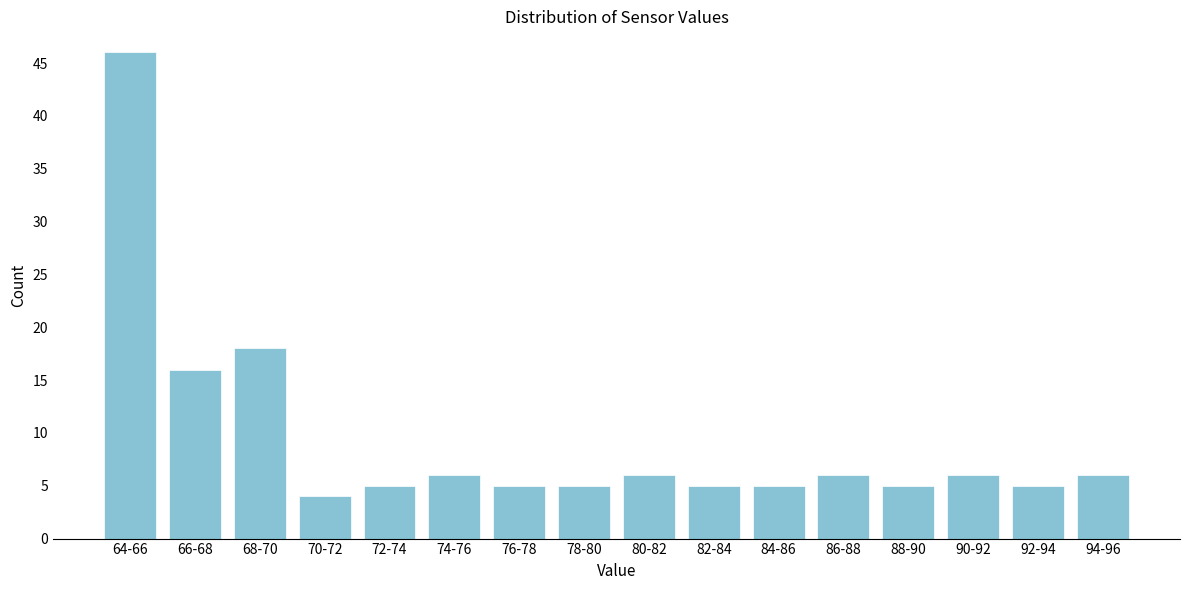

Reading left to right, what are all the values shown in this chart?

46	16	18	4	5	6	5	5	6	5	5	6	5	6	5	6